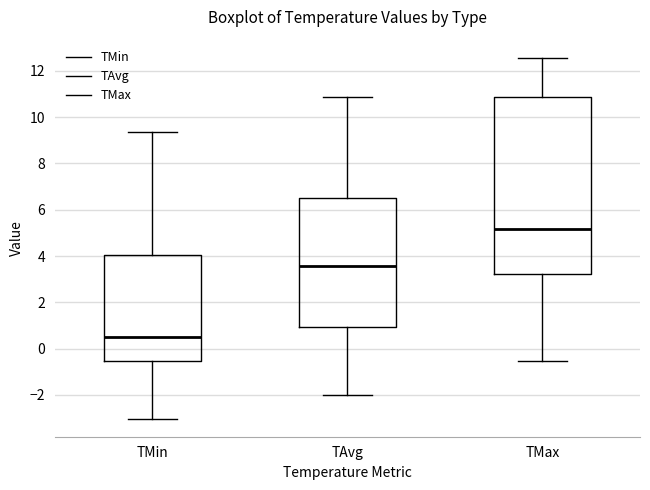

Where does the median line of the box for TMin sit on the y-axis? The values are not printed on the chart, so give them approximately, as read against the axis.

0.6